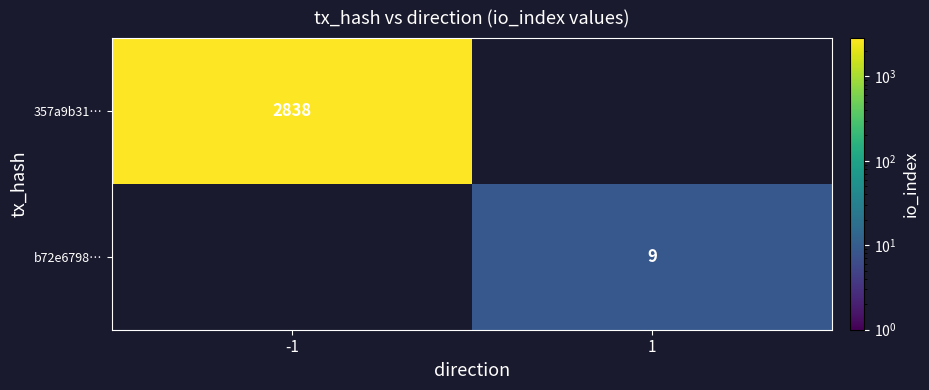

True or false: b72e6798… has a value of 3 at 1.

False